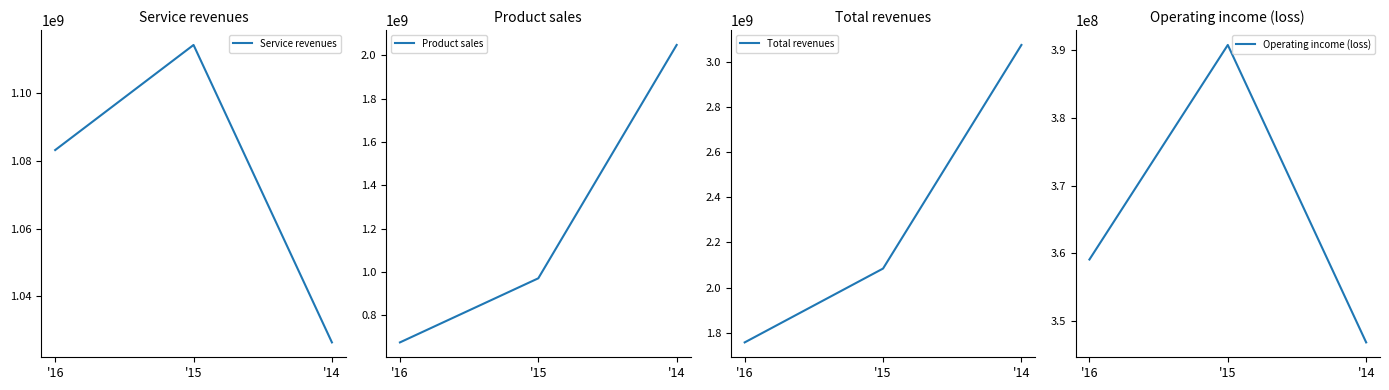

Is it true that Product sales equals 2048672000 at '14?

True